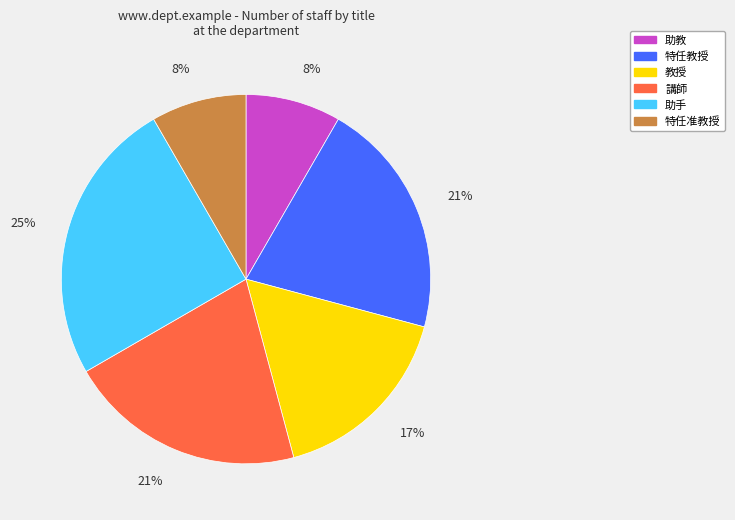

The 特任教授 slice represents 21% of the pie. True or false?

True